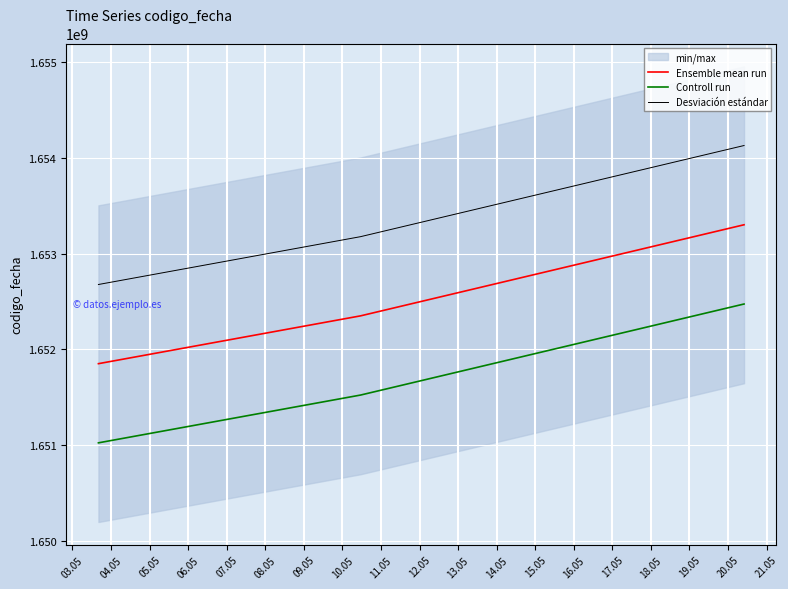

What is the lowest value of the Desviación estándar series?

1652677481.8